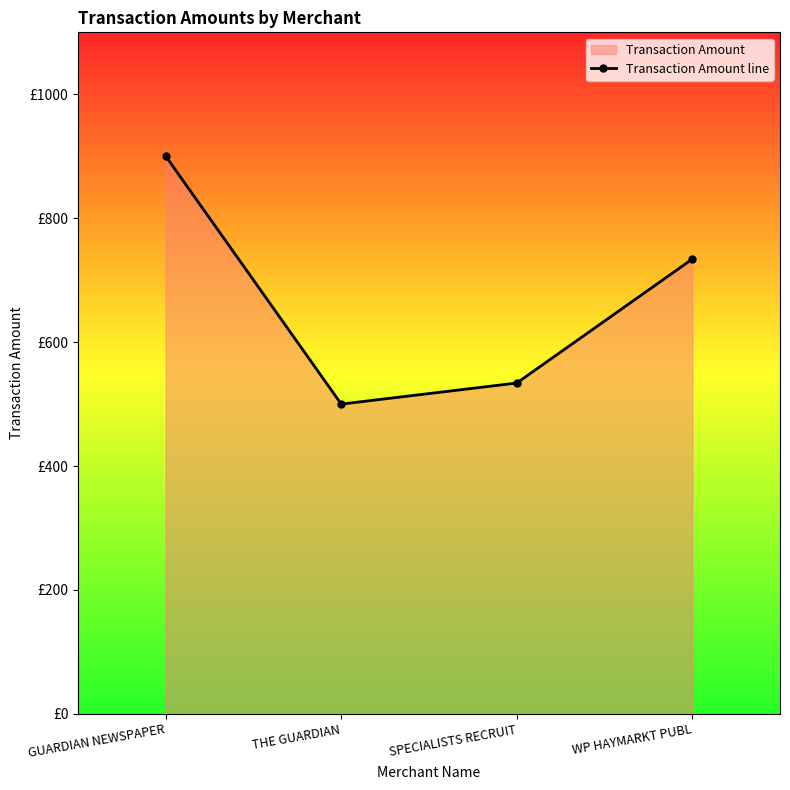

The value at SPECIALISTS RECRUIT is 753. True or false?

False